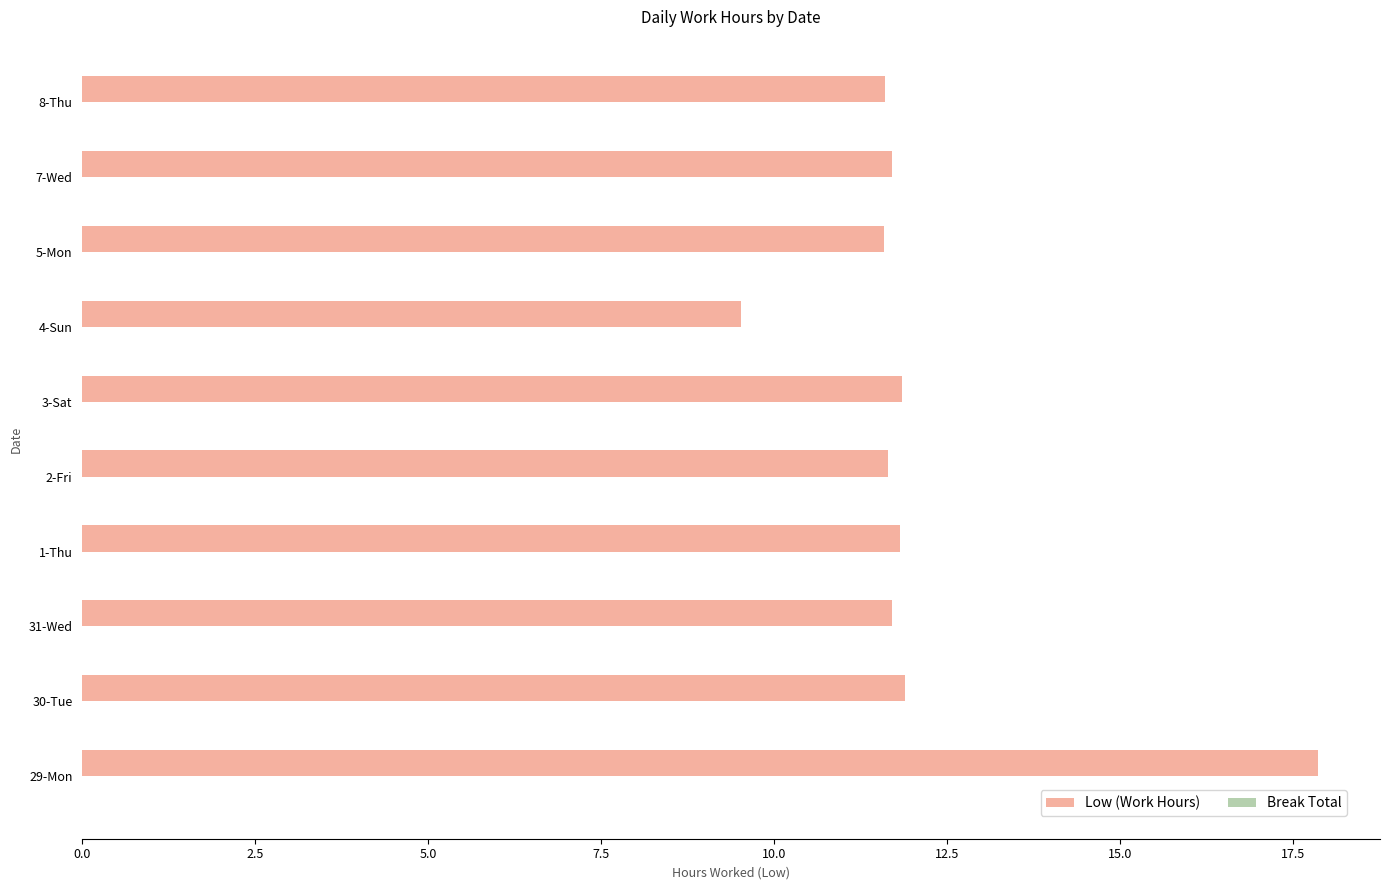

Is it true that the value at 2-Fri is 6.3?

False